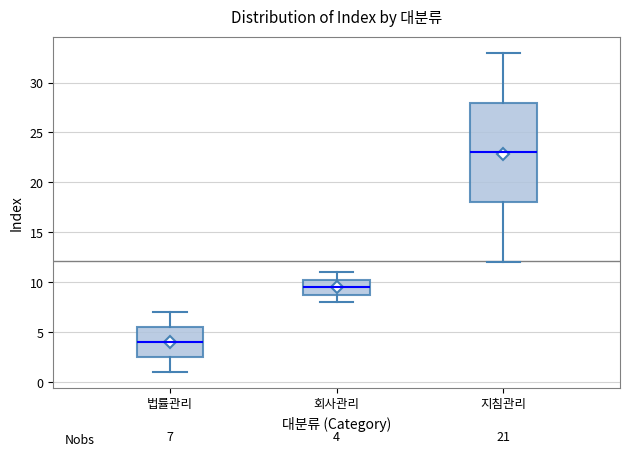

Which box's median line is the highest?

지침관리